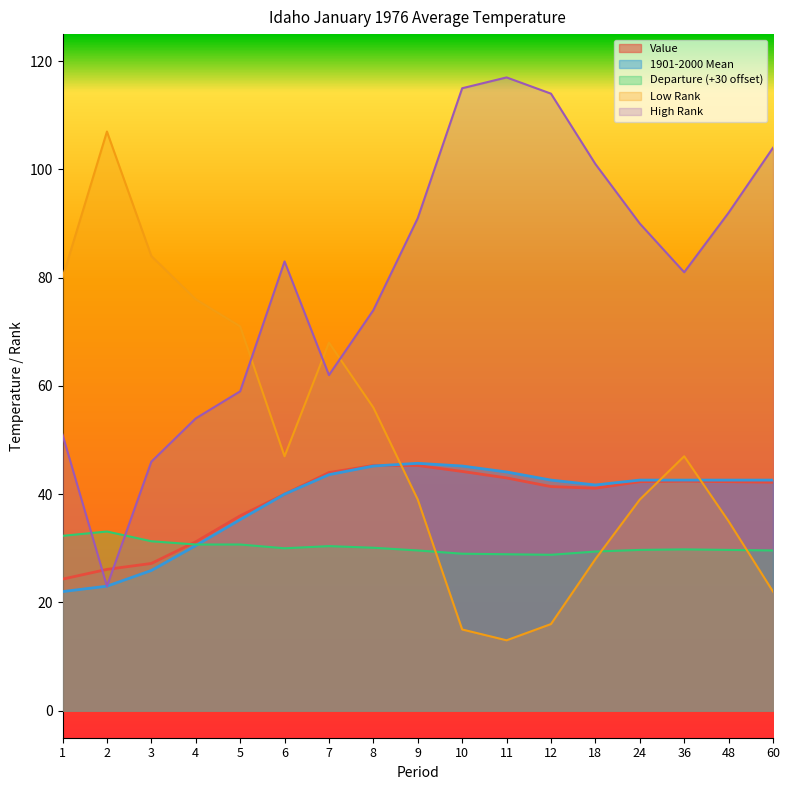

At which category does Low Rank reach its first local peak?

2